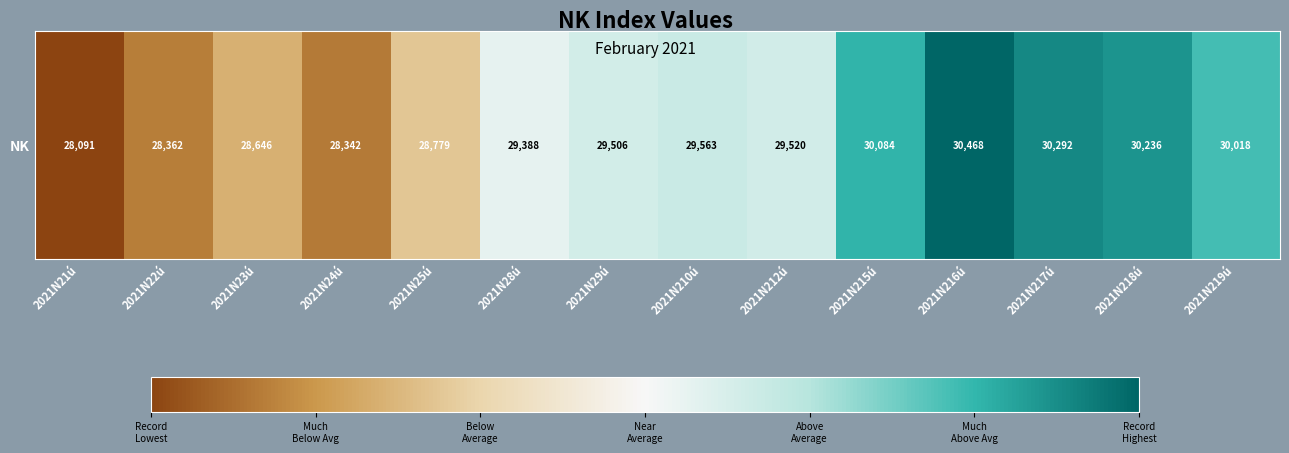

Between 2021N218ú and 2021N210ú, which is larger?

2021N218ú